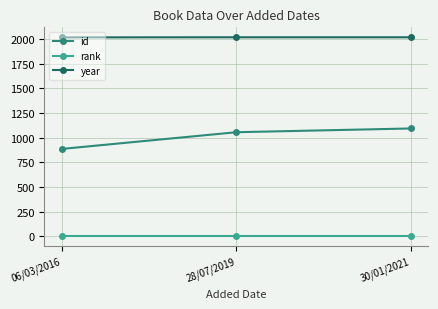

What is the average value of the year series?

2016